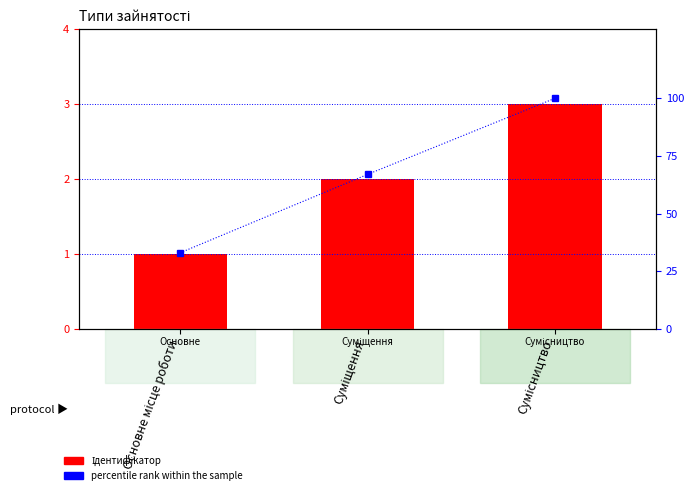

What is the greatest value displayed?

100